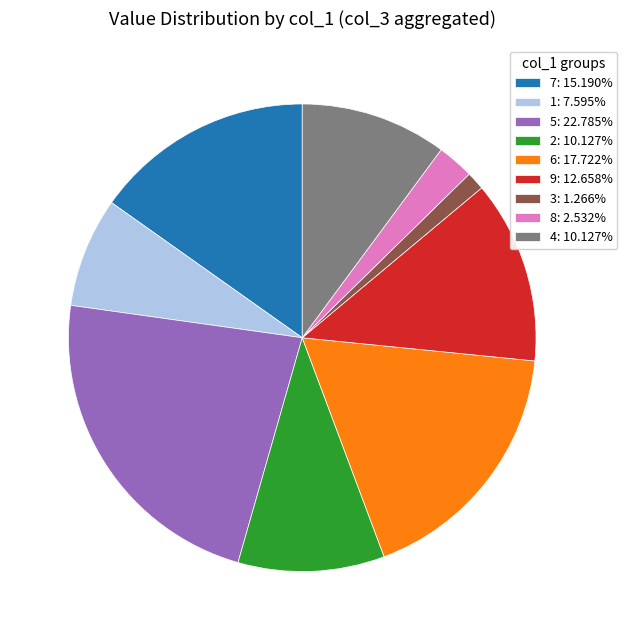

Is there a majority slice in this chart?

No